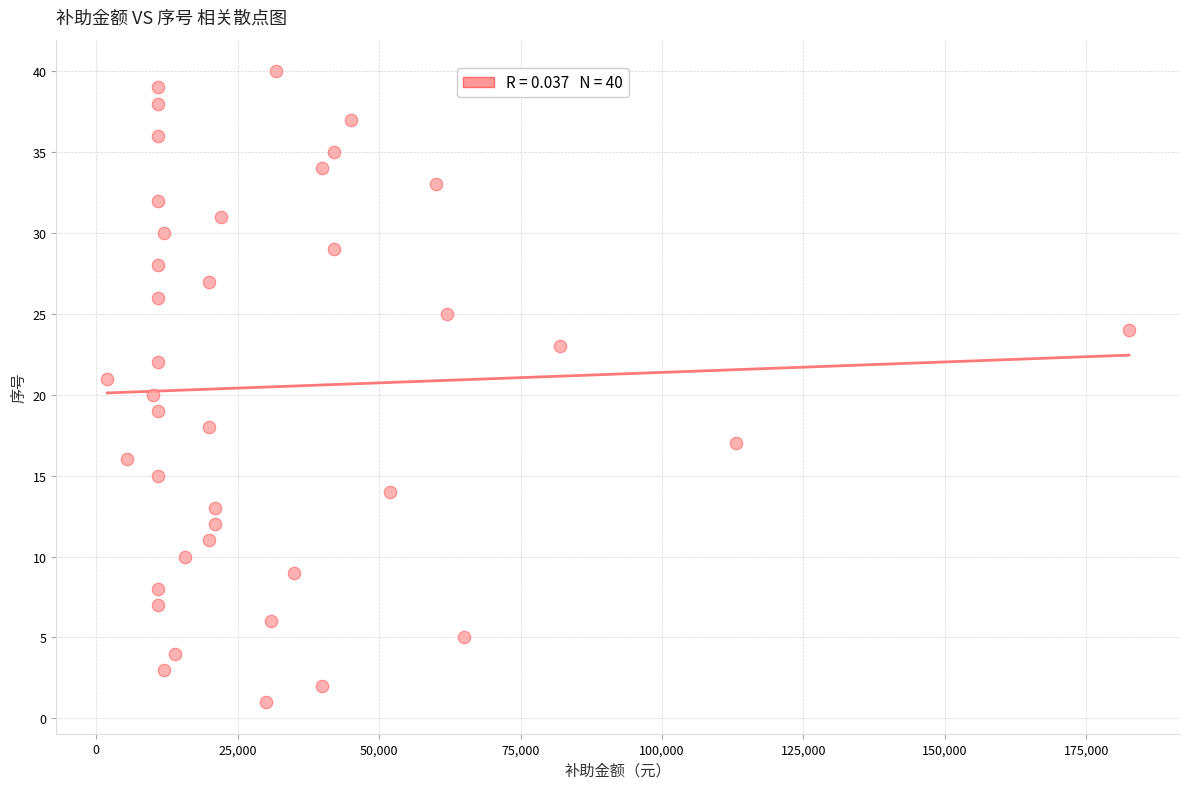

What is the range of X values (max minus min)?

180500